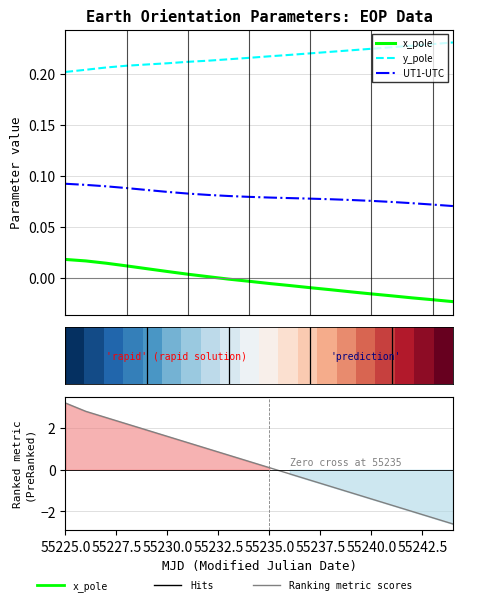

True or false: y_pole and UT1-UTC intersect in this chart.

False